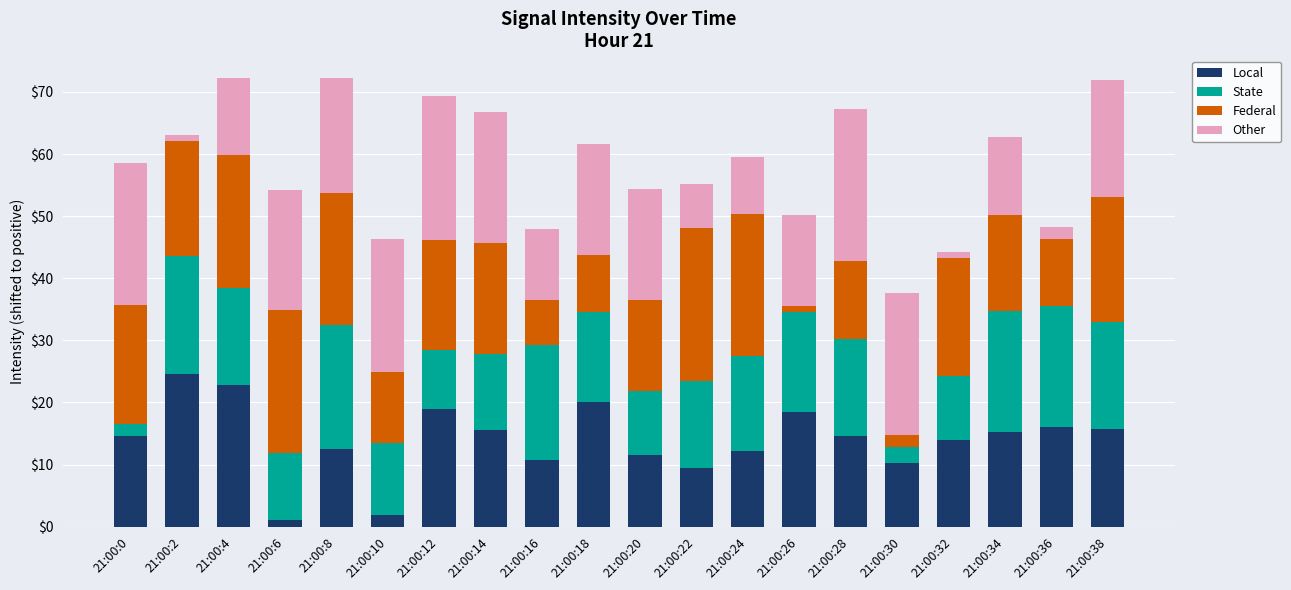

What is the maximum value for Local?

24.6